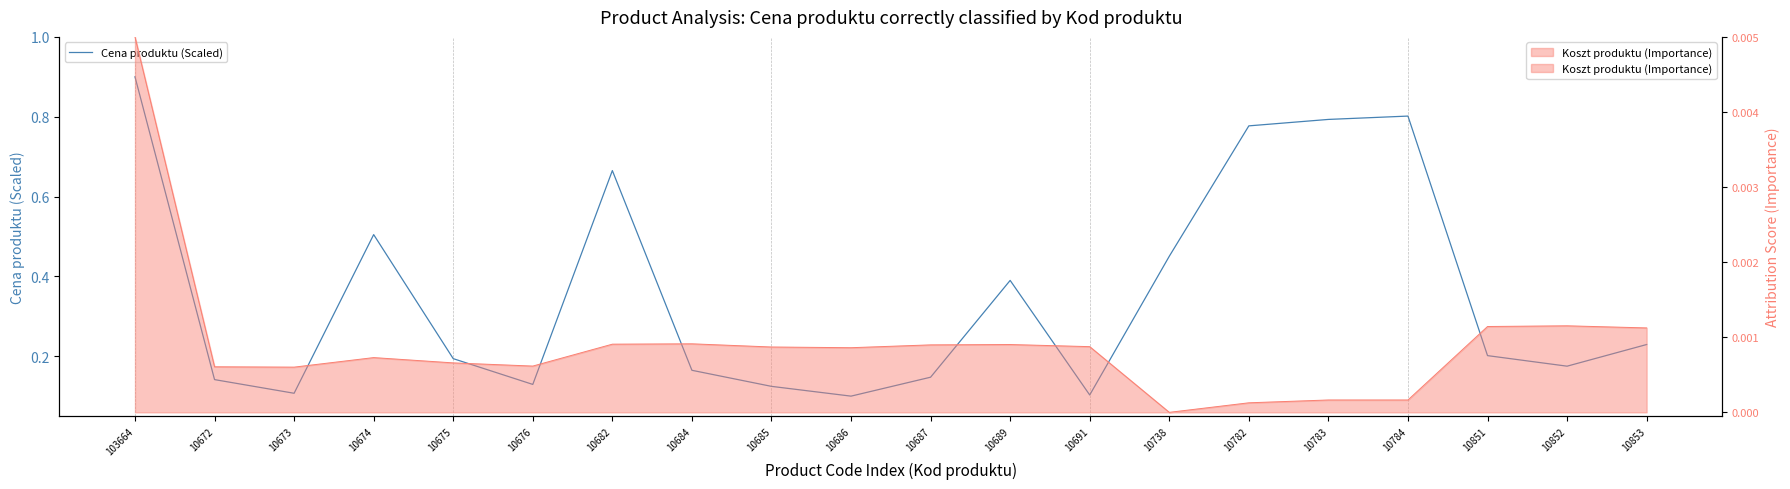

Read the value at 10675.

0.2